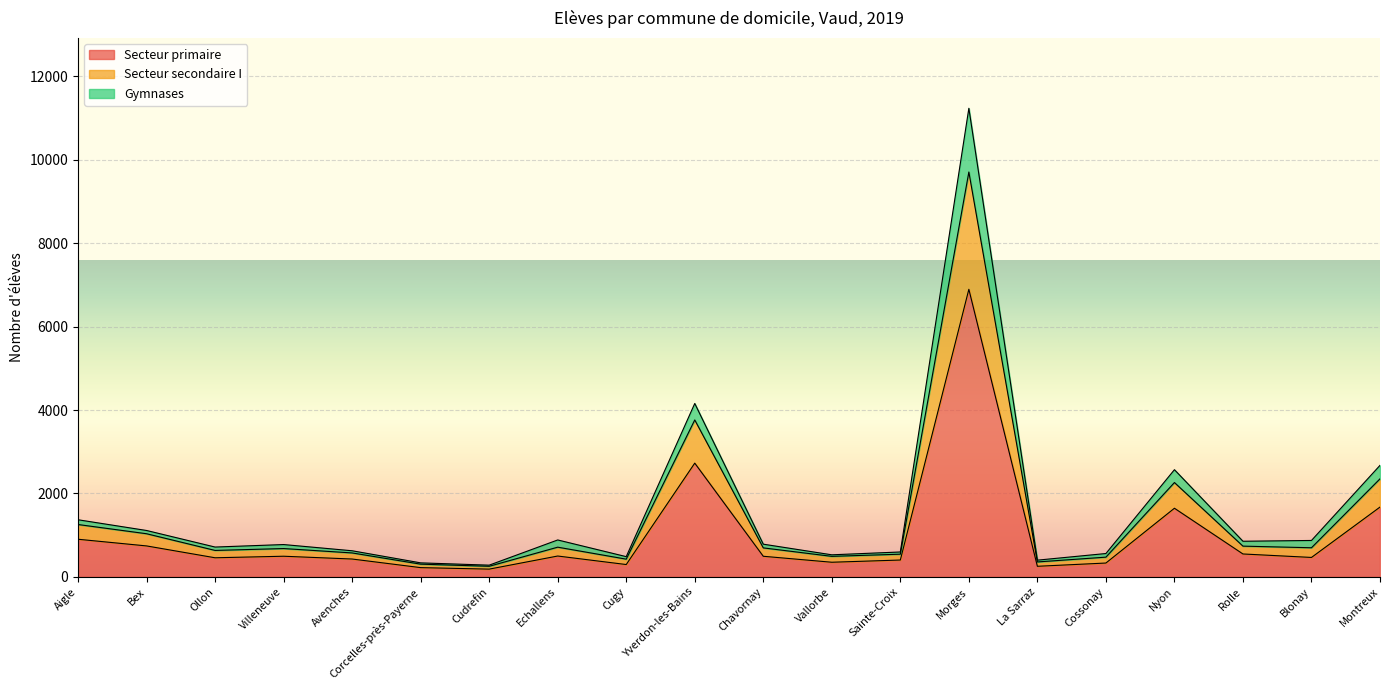

Where is Secteur primaire nearest to the value 3540?

Yverdon-les-Bains